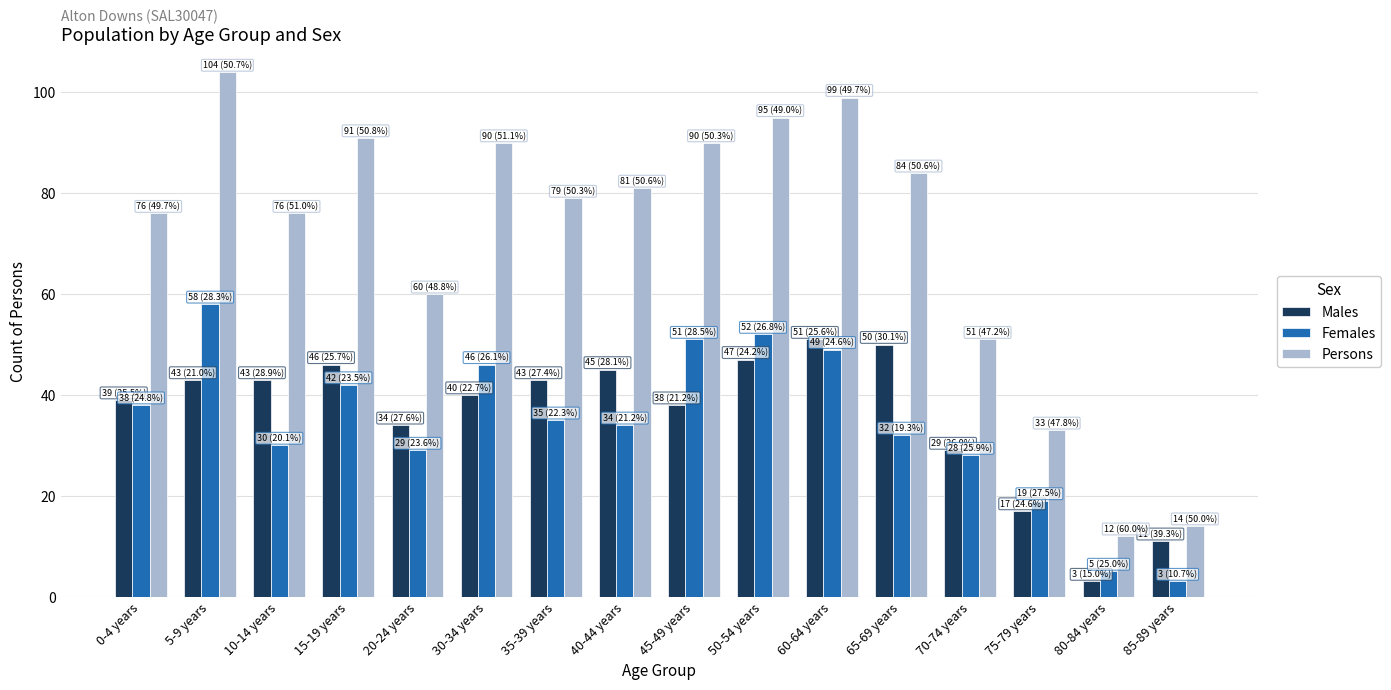

Which series has the widest spread of values?

Persons